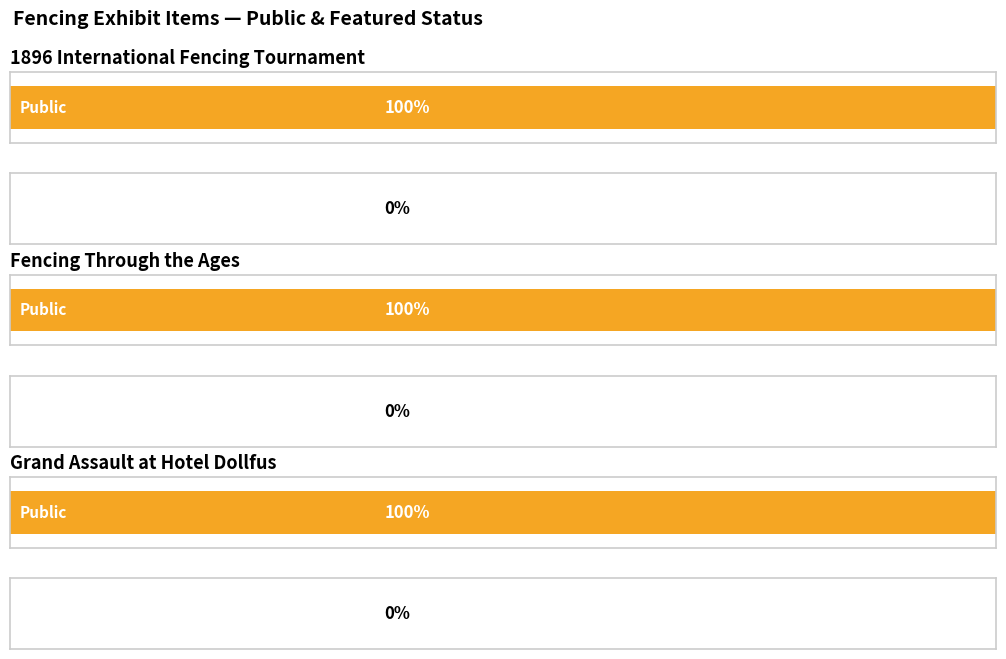

At which category is the sum across all series the highest?

1896 International Fencing Tournament